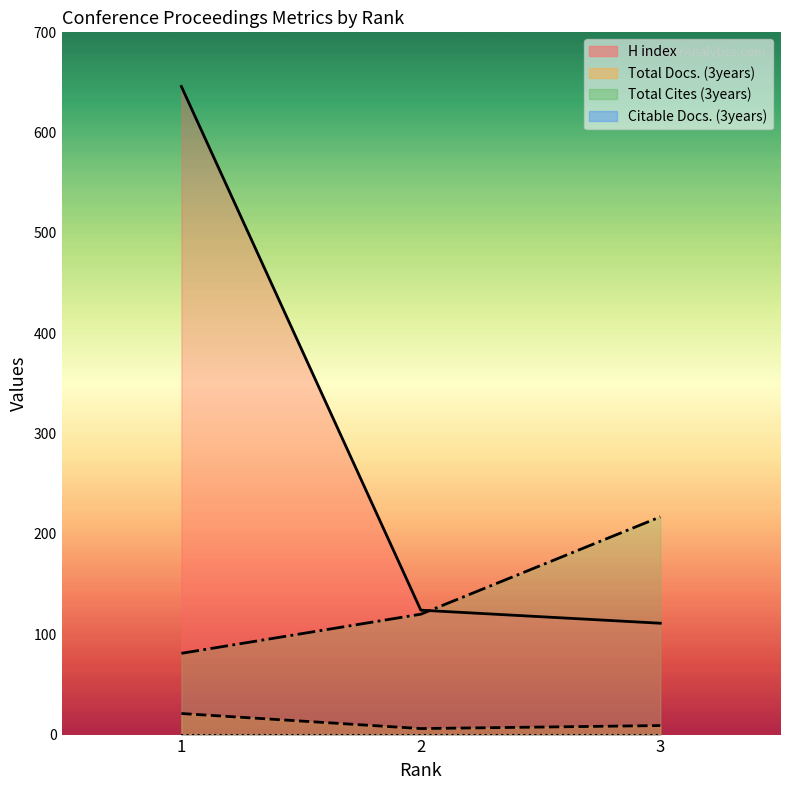

How many Total Cites (3years) values are between 81 and 217?

3